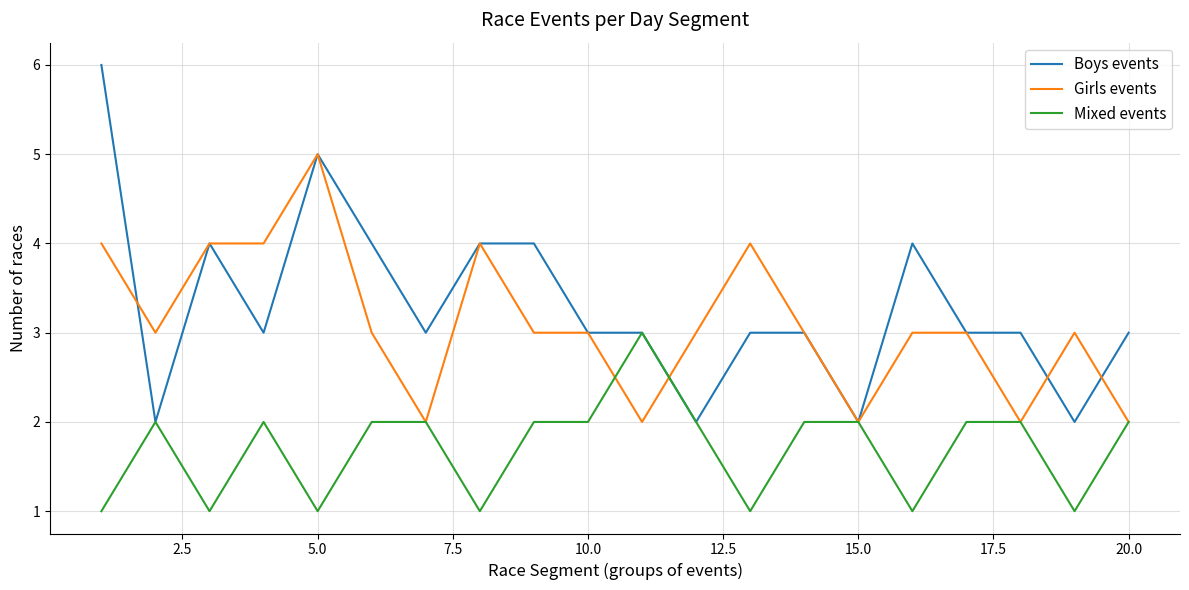

List the series in order of their peak value, highest first.

Boys events, Girls events, Mixed events